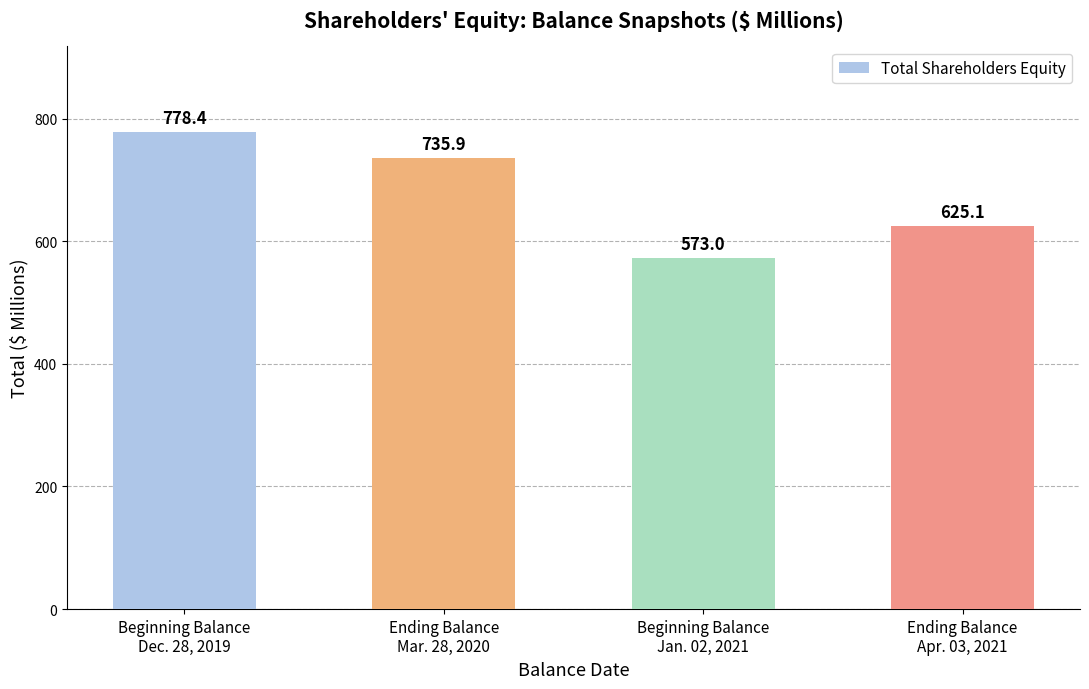

List the labels in order of value, largest first.

Beginning Balance
Dec. 28, 2019, Ending Balance
Mar. 28, 2020, Ending Balance
Apr. 03, 2021, Beginning Balance
Jan. 02, 2021